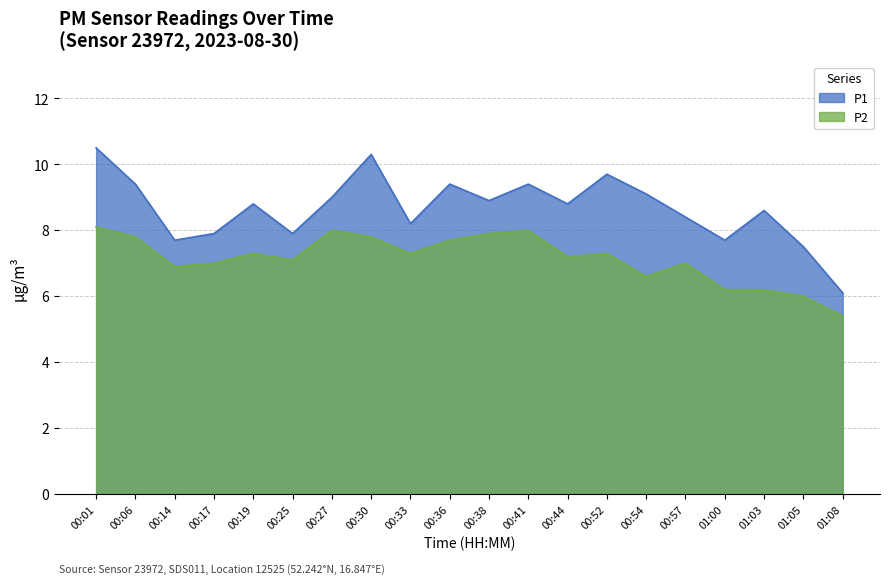

Which category has the highest value in the P2 series?

00:01